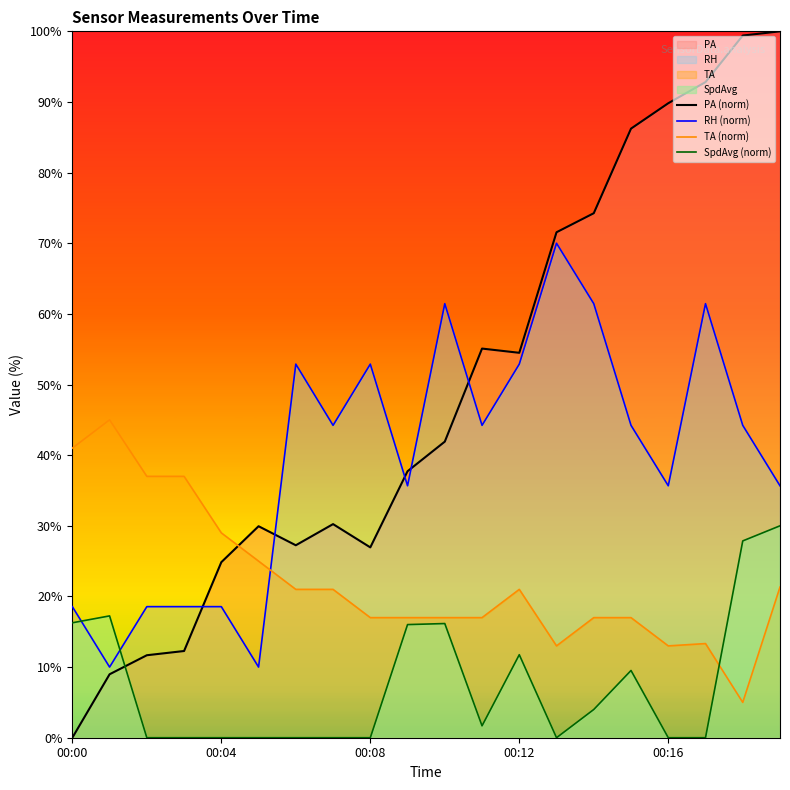

Which series has the largest total across all categories?

PA (norm)